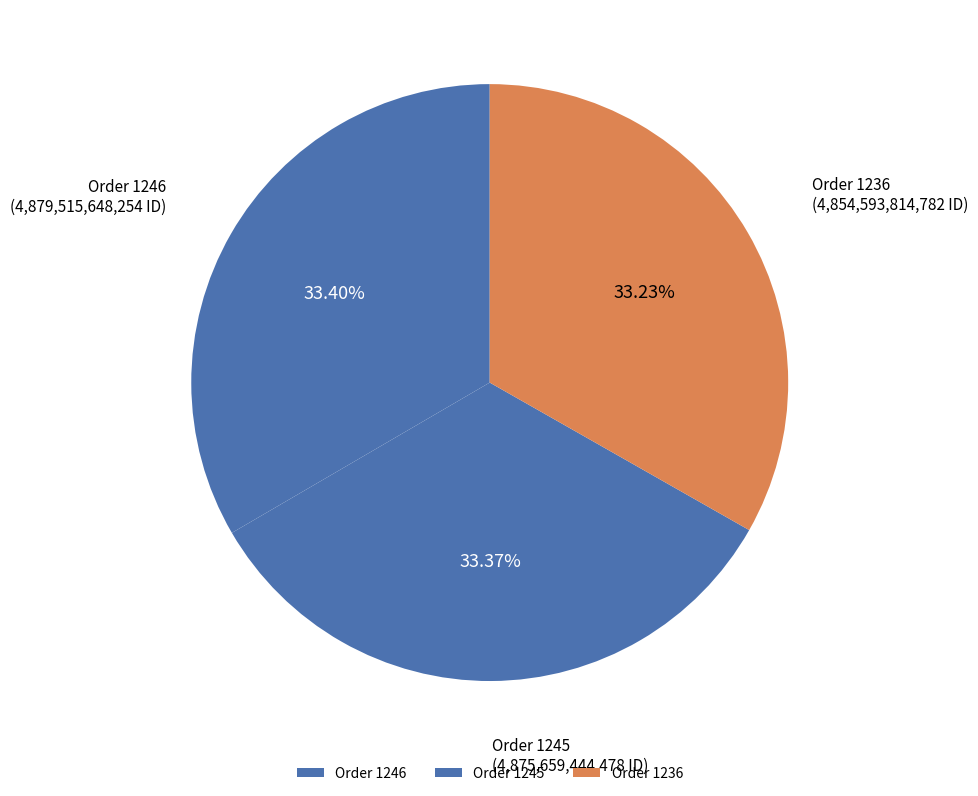

Combined, do Order 1236 and Order 1245 account for over 50%?

Yes